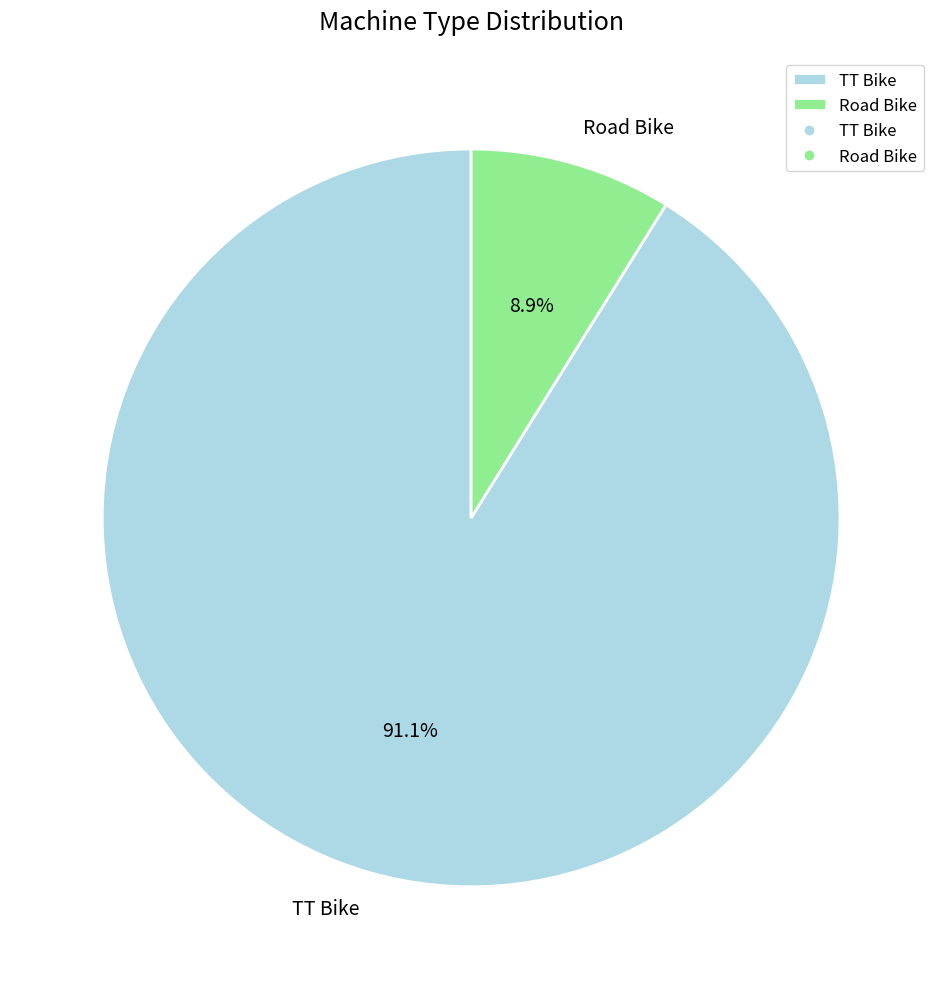

Rank the categories by value from lowest to highest.

Road Bike, TT Bike